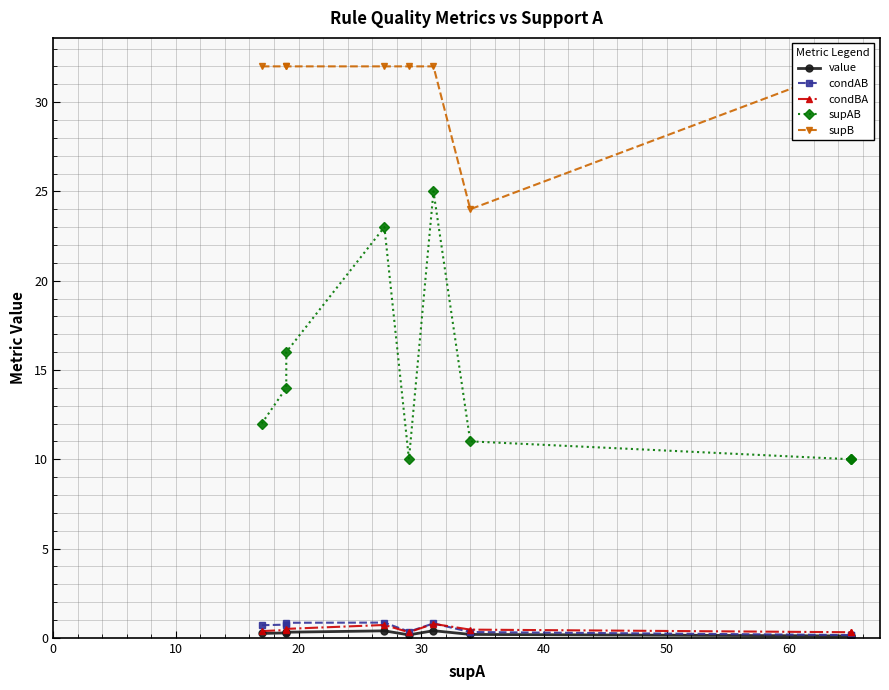

What is the lowest value of the supB series?

24.0